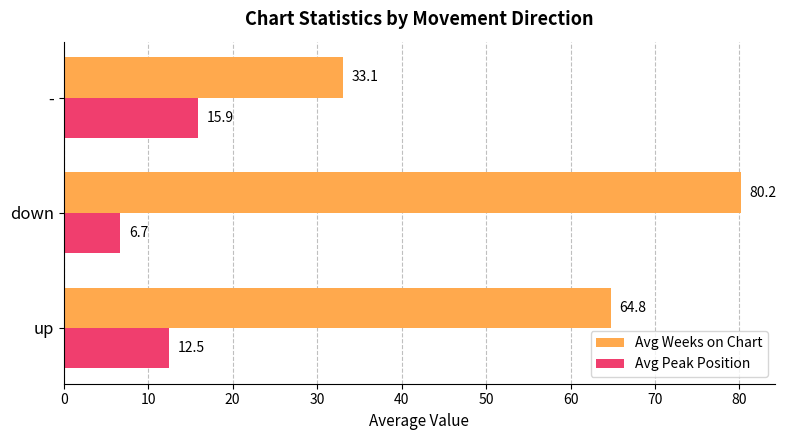

Which series has the largest total across all categories?

Avg Weeks on Chart